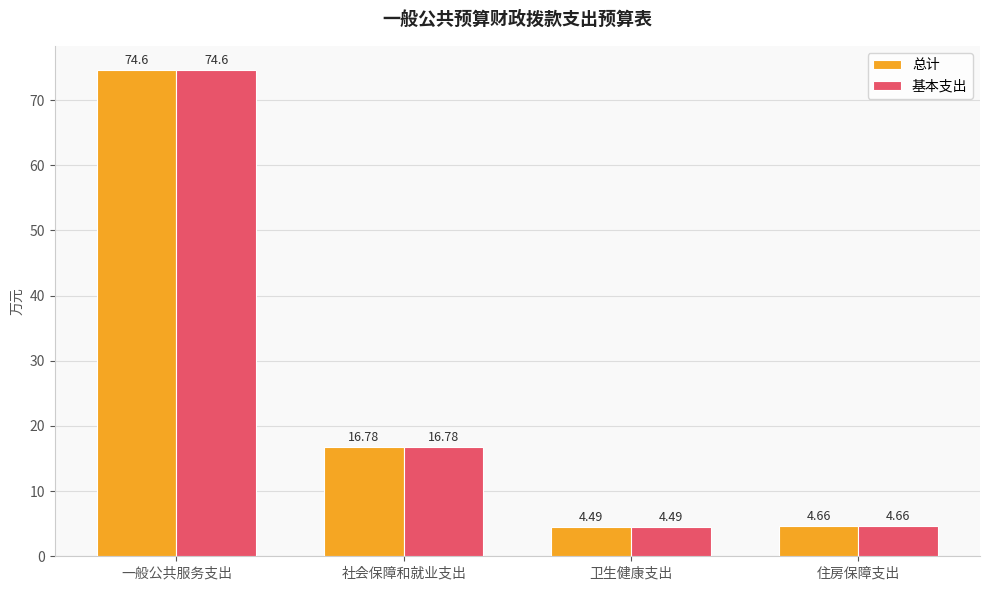

What is the approximate value of 基本支出 at 卫生健康支出?

4.5